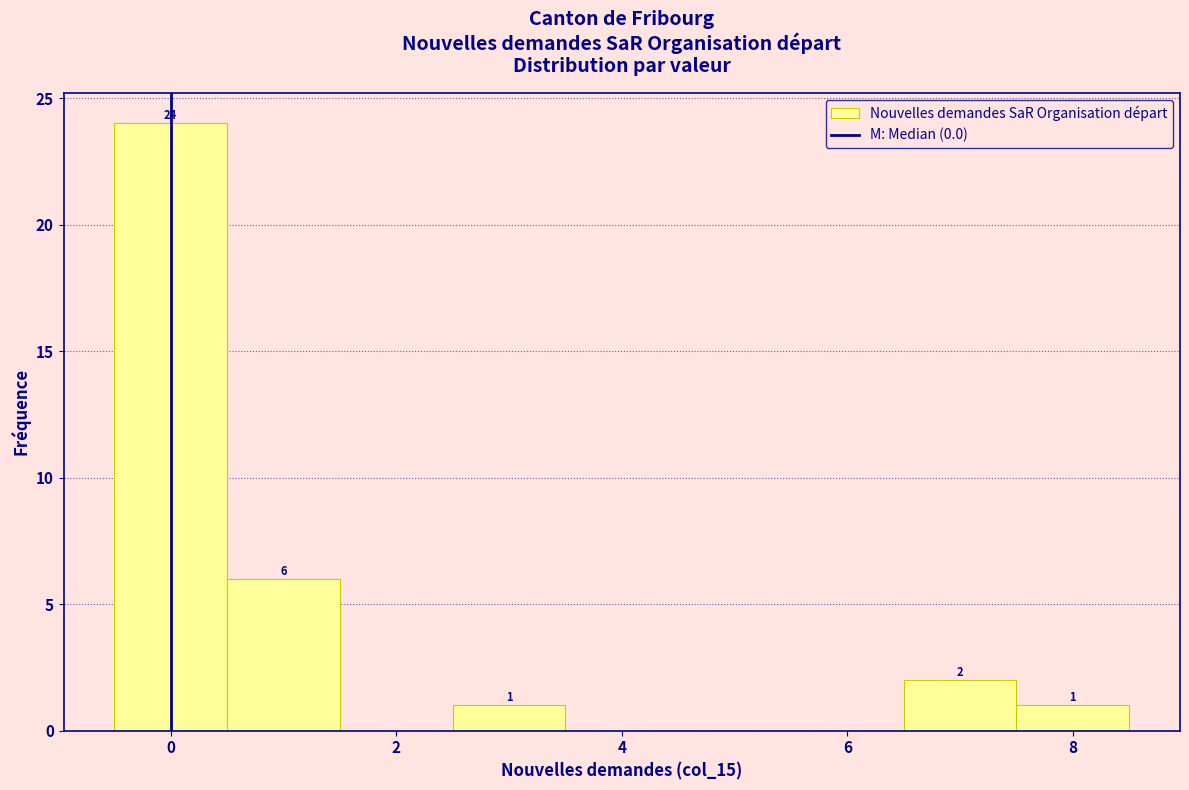

Which range on the x-axis has the tallest bar?

-0.5 to 0.5